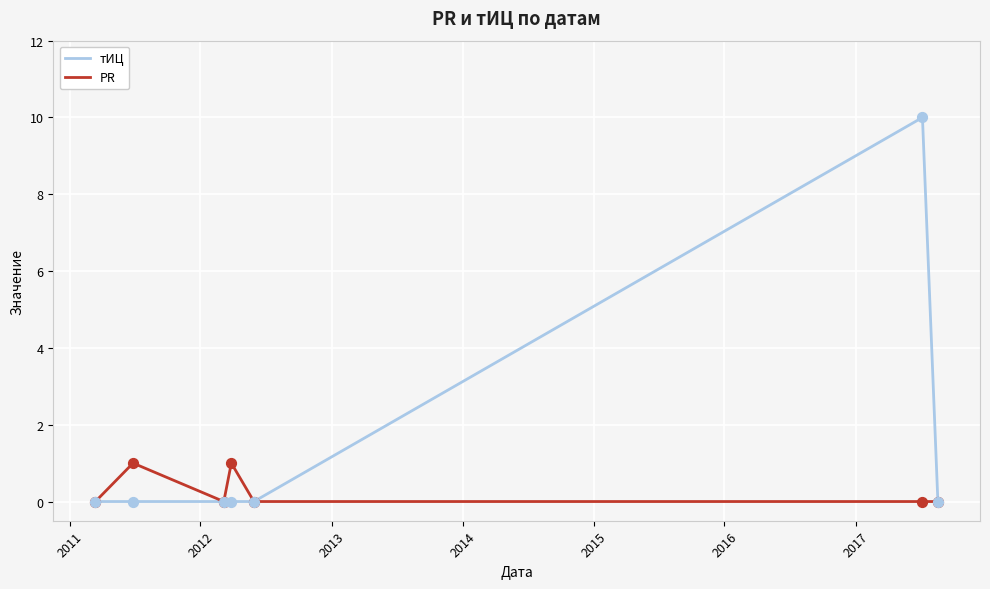

Rank the series by their average value, from lowest to highest.

PR, тИЦ